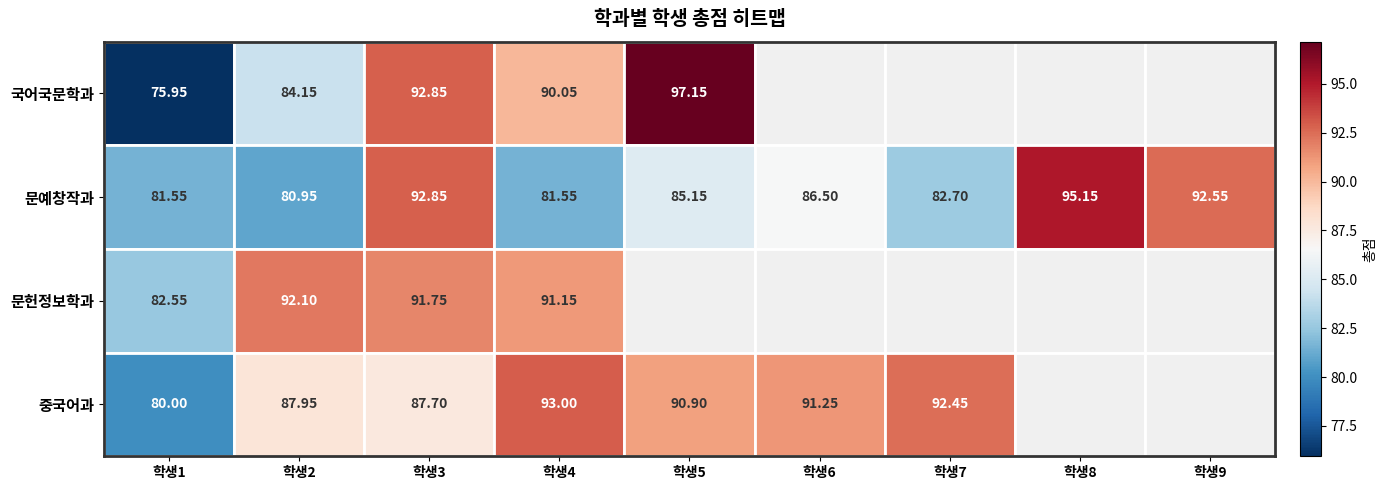

Which series has the largest total across all categories?

문예창작과